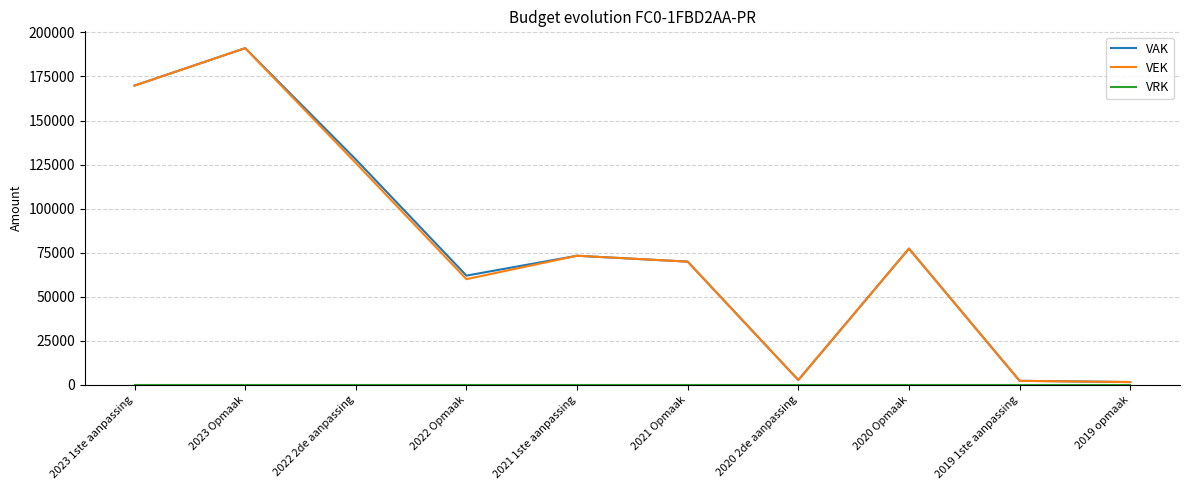

What is the difference between the maximum and minimum values in the VAK series?

189451